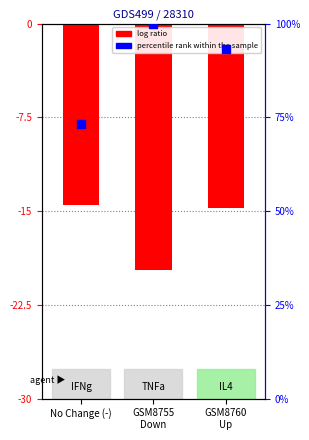

What are all the series names shown in the legend?

log ratio, percentile rank within the sample